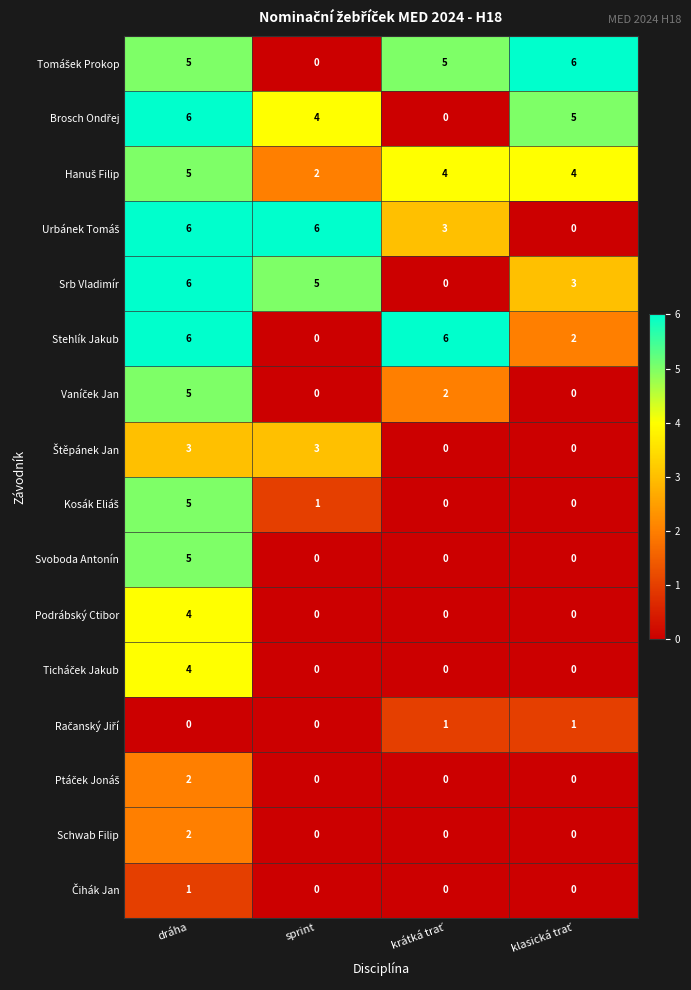

What is the total value across all series at dráha?

65